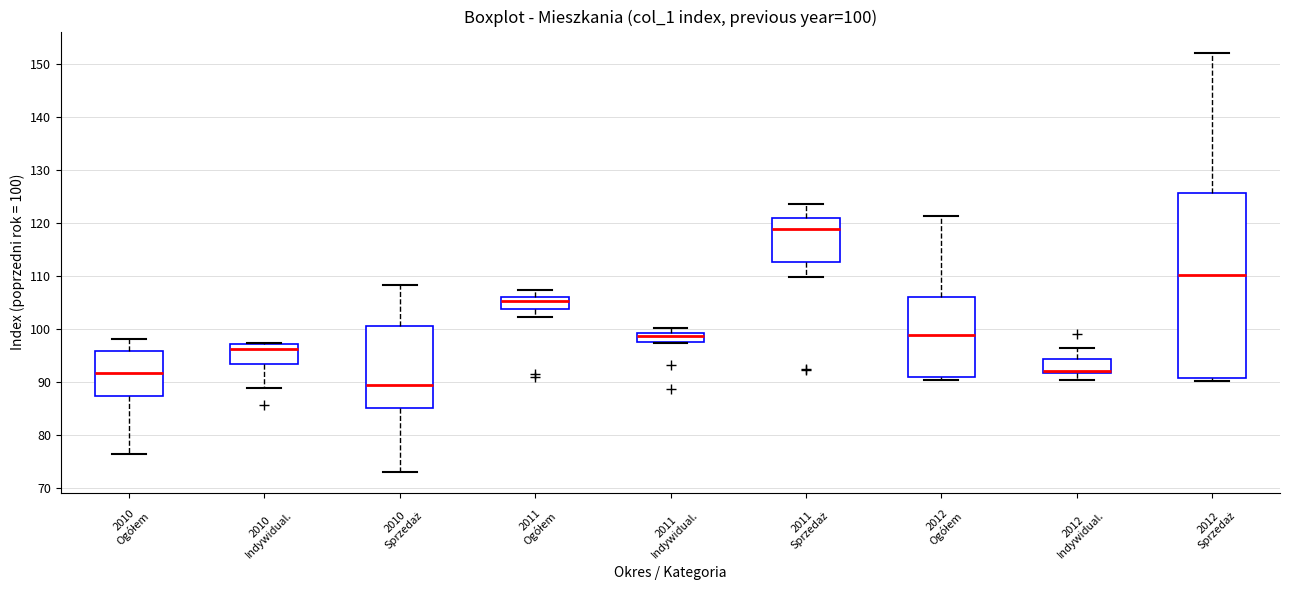

Which box is the tallest, from its lower edge to its upper edge?

2012 Sprzedaż